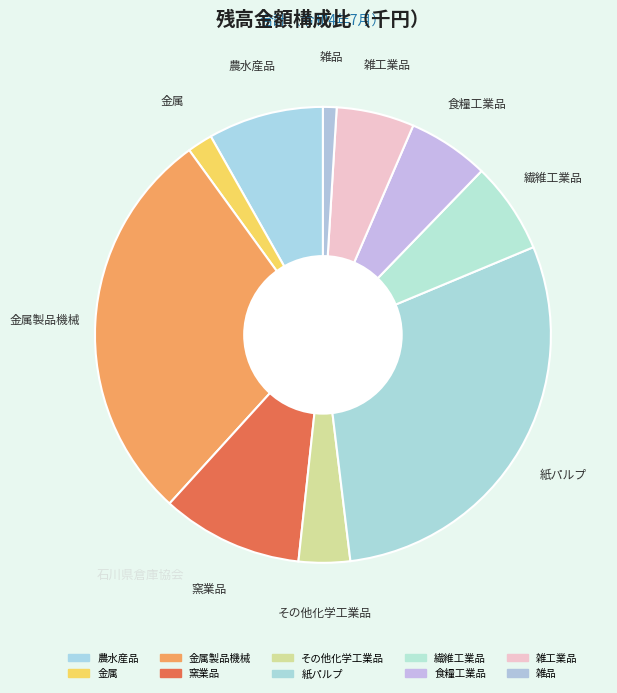

Is there a majority slice in this chart?

No